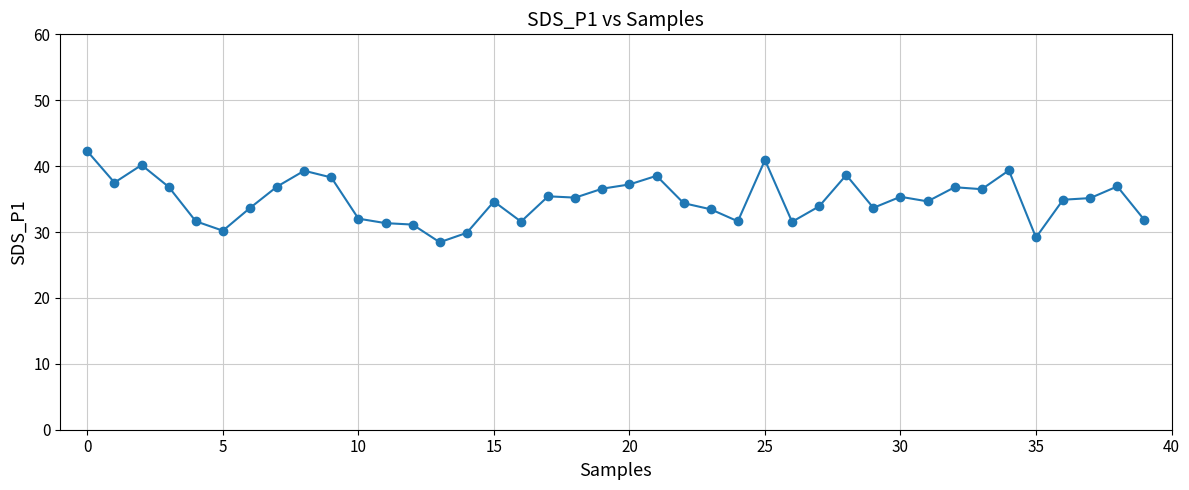

What is the value of the 35th point from the left?

39.4